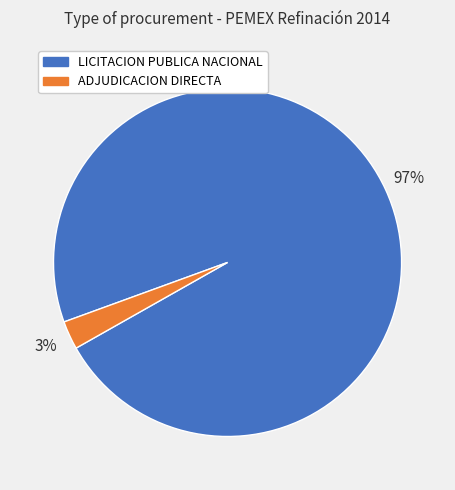

Does any single category account for the majority?

Yes